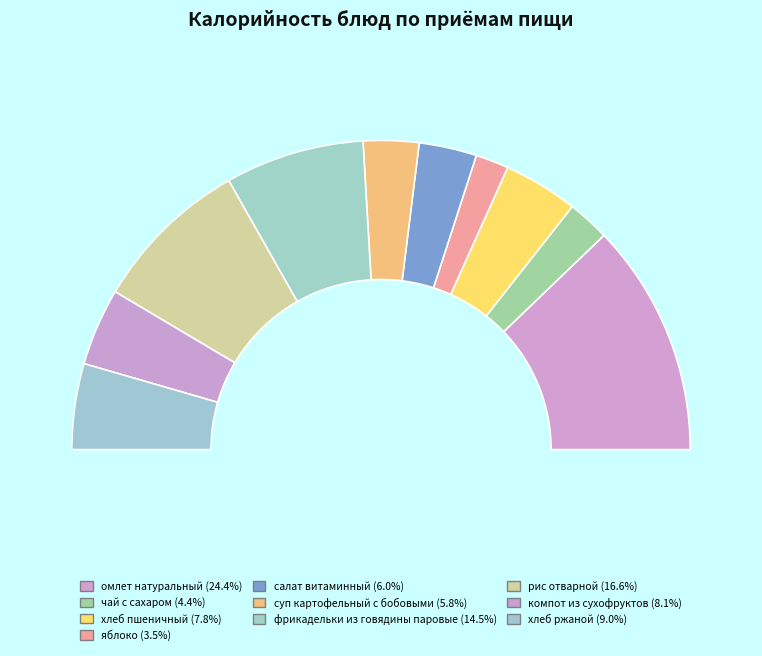

How many segments does this pie chart have?

10